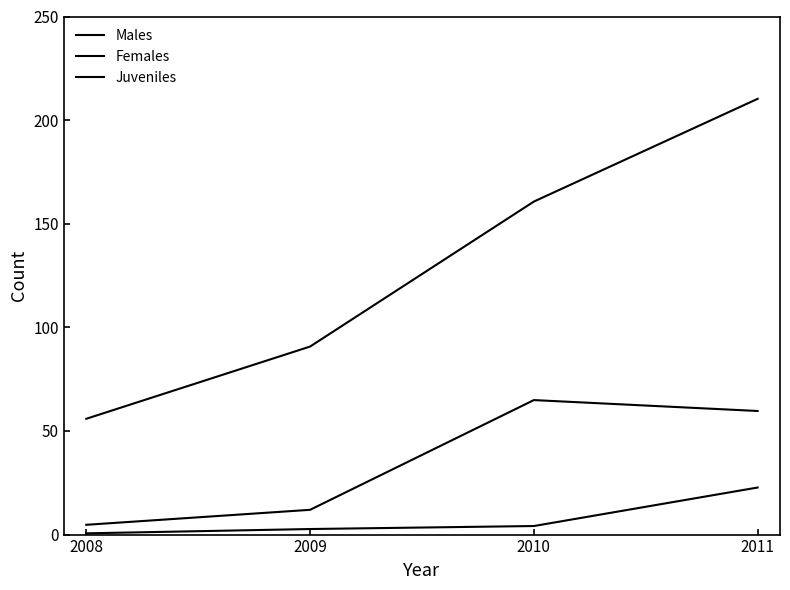

What is the average value of the Females series?

35.3